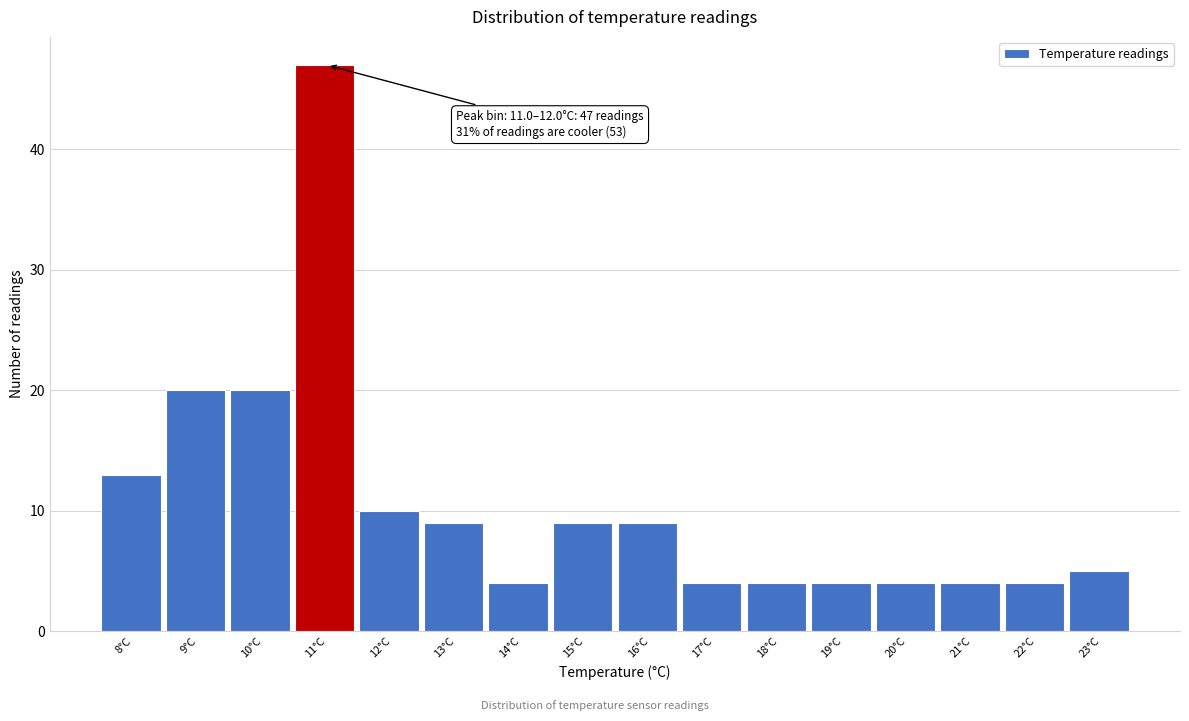

Reading left to right, transcribe all the data shown in this chart.

8°C=13	9°C=20	10°C=20	11°C=47	12°C=10	13°C=9	14°C=4	15°C=9	16°C=9	17°C=4	18°C=4	19°C=4	20°C=4	21°C=4	22°C=4	23°C=5